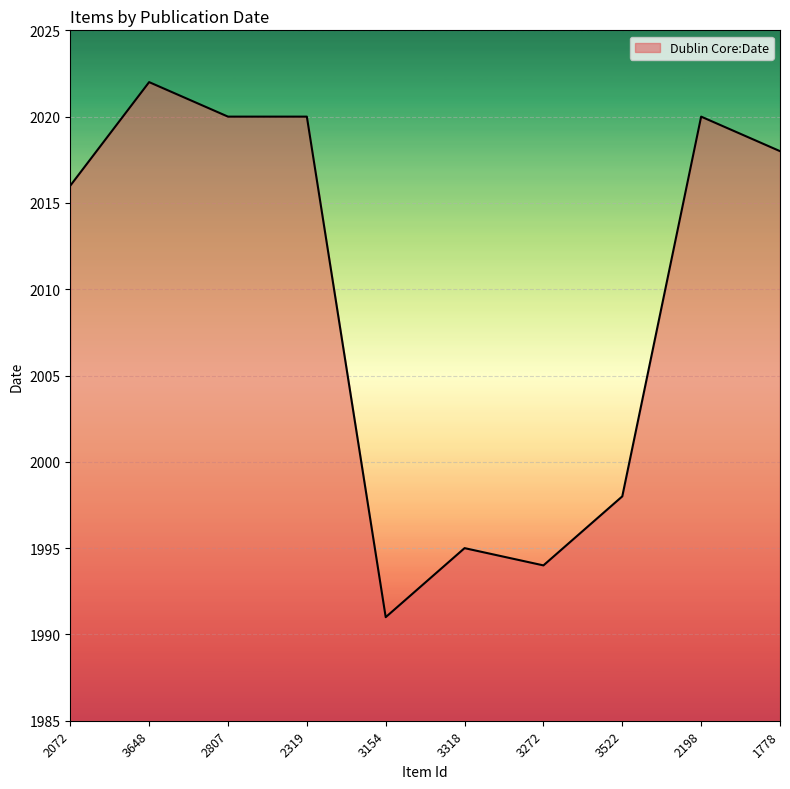

What is the approximate value at 3648, to the nearest 5?

2020